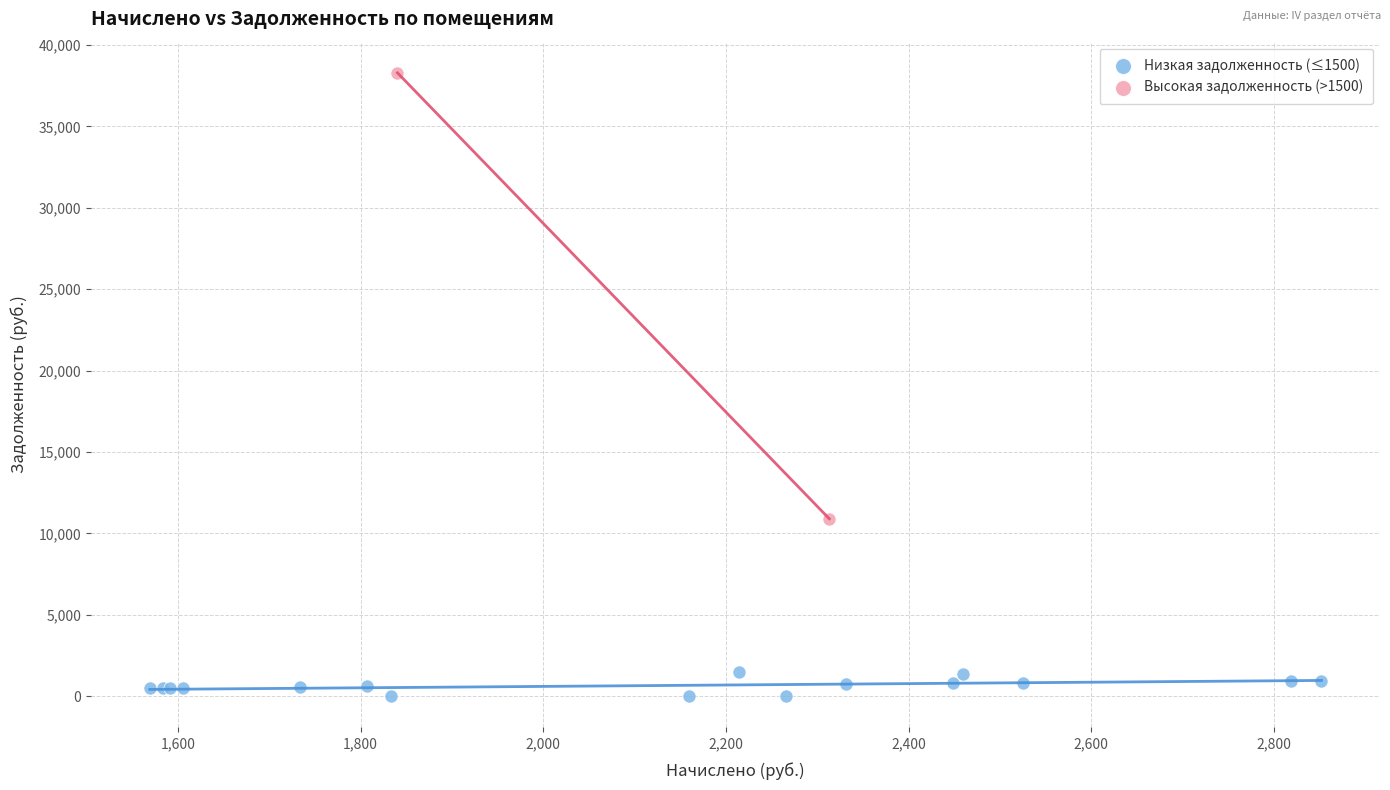

What are all the series names shown in the legend?

Низкая задолженность (≤1500), Высокая задолженность (>1500)